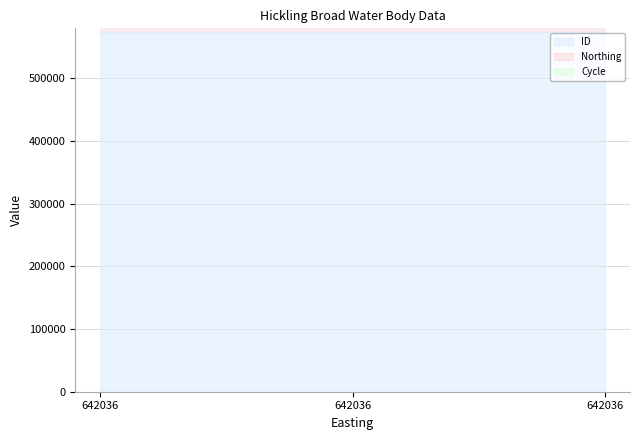

List the series in order of their overall mean, highest first.

ID, Northing, Cycle